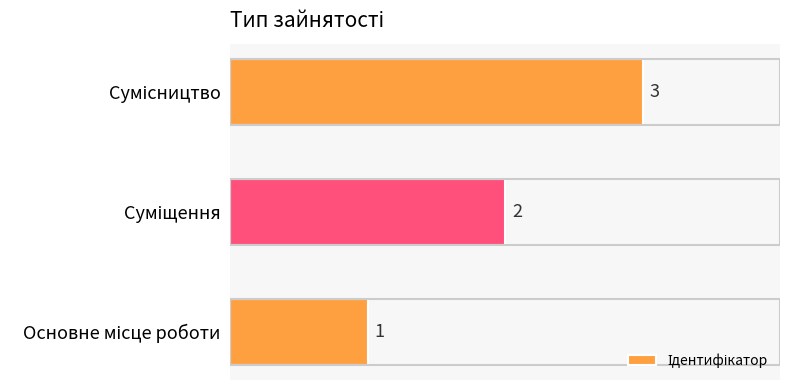

What is the difference between the second highest and minimum values?

1